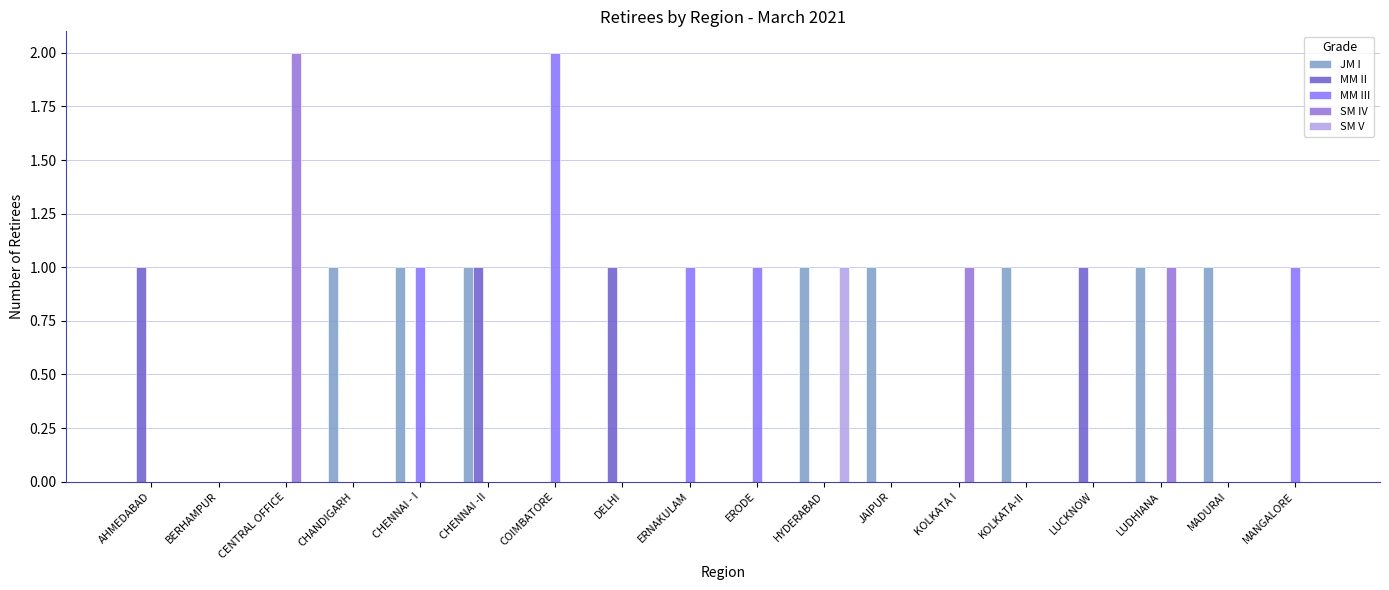

How many MM II values are between 0 and 1?

18